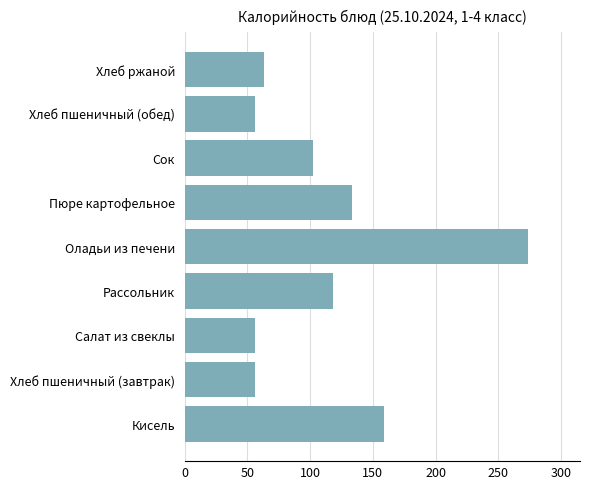

Which category has the highest value across all series?

Оладьи из печени